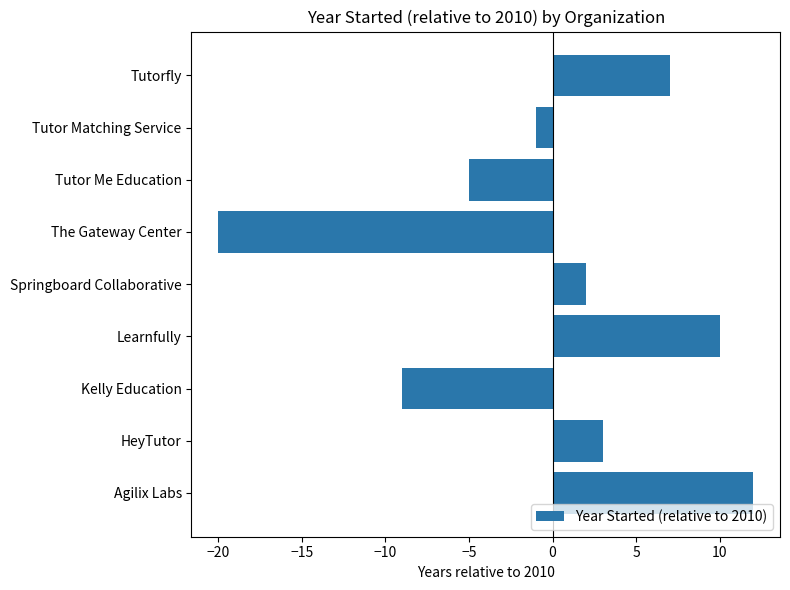

How many categories are shown in the chart?

9